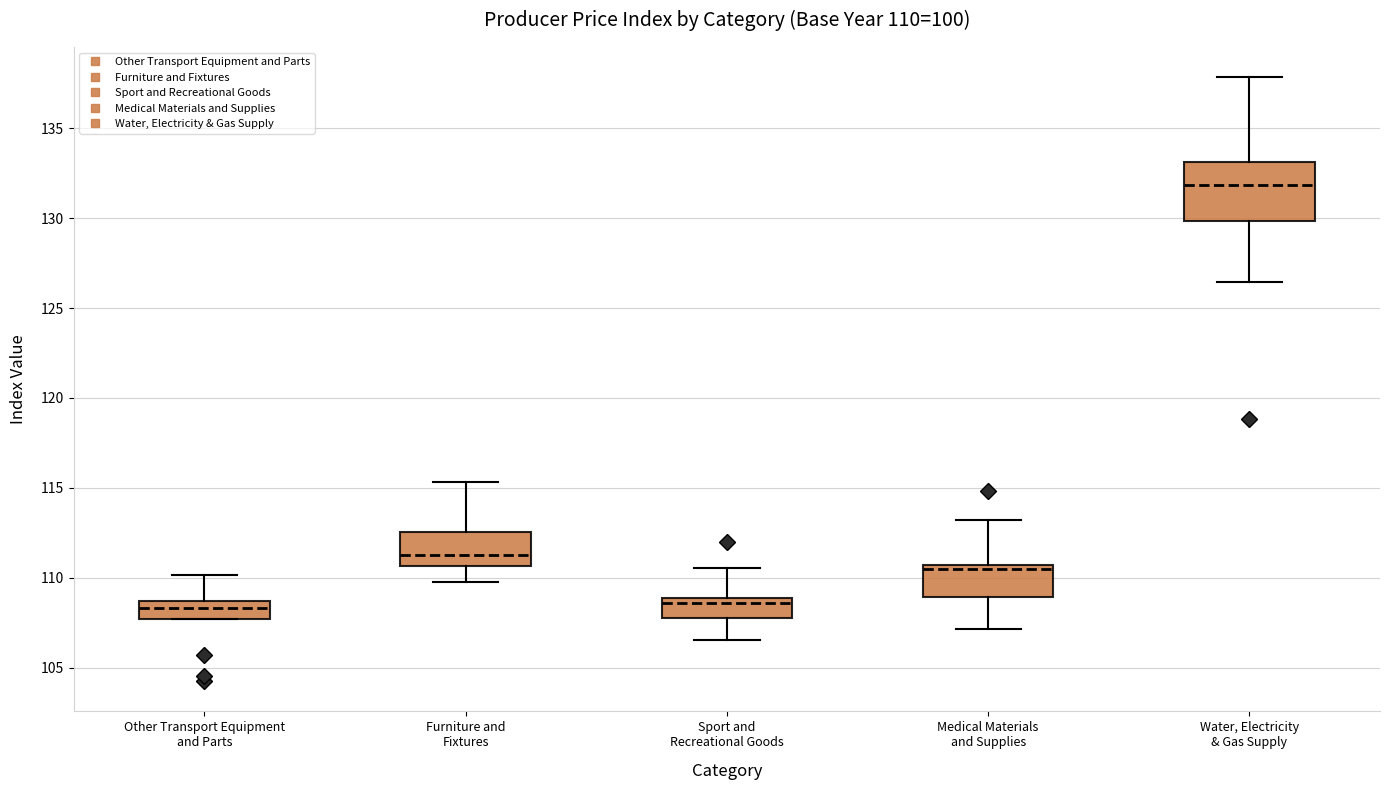

Comparing the boxes themselves (not the whiskers), which one is the tallest?

Water, Electricity & Gas Supply